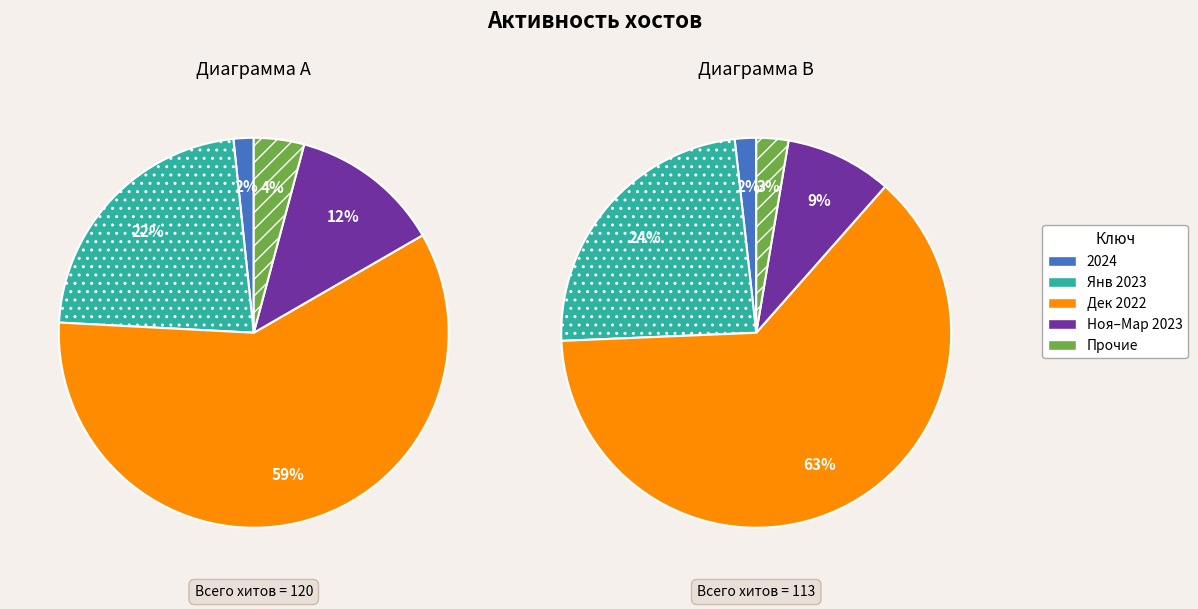

To the nearest percent, what percentage of the pie is 24?

5%